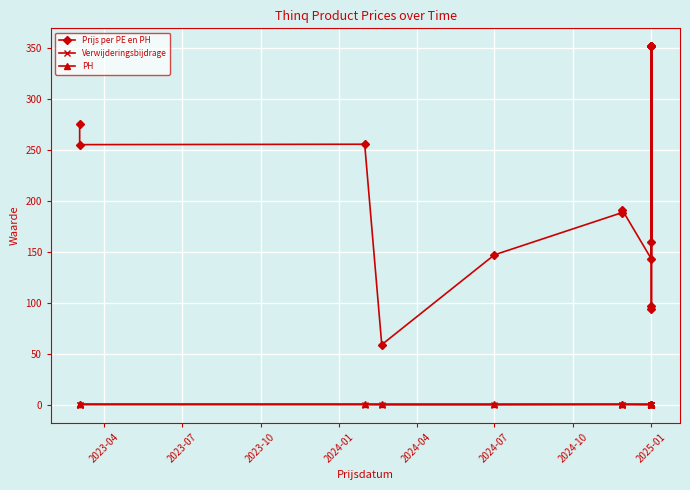

What is the sum of all Verwijderingsbijdrage values?

1.7